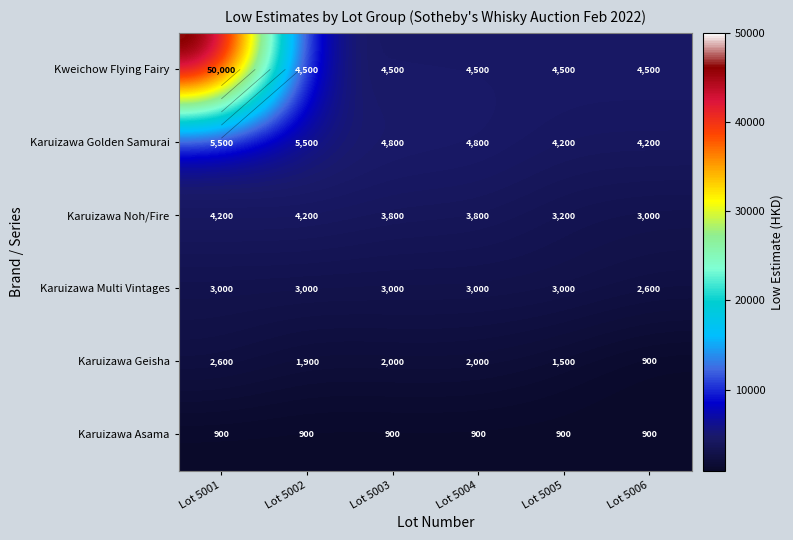

Which series has the largest range (max minus min)?

Kweichow Flying Fairy